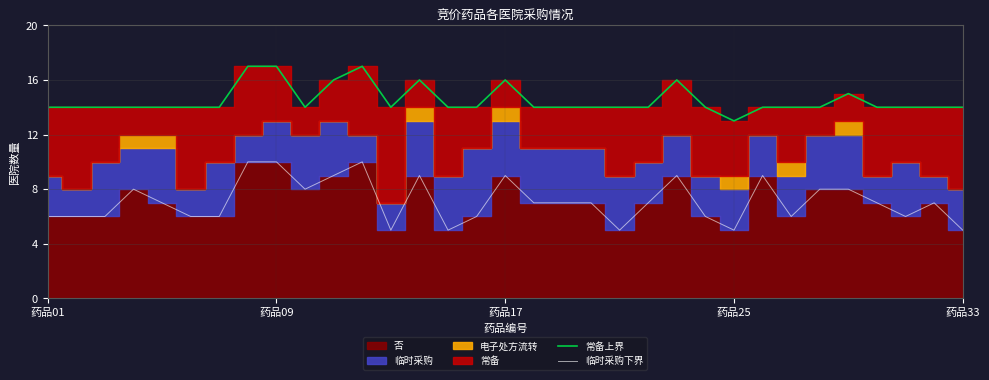

True or false: 临时采购下界 has more than 2 points higher than both neighbors.

True